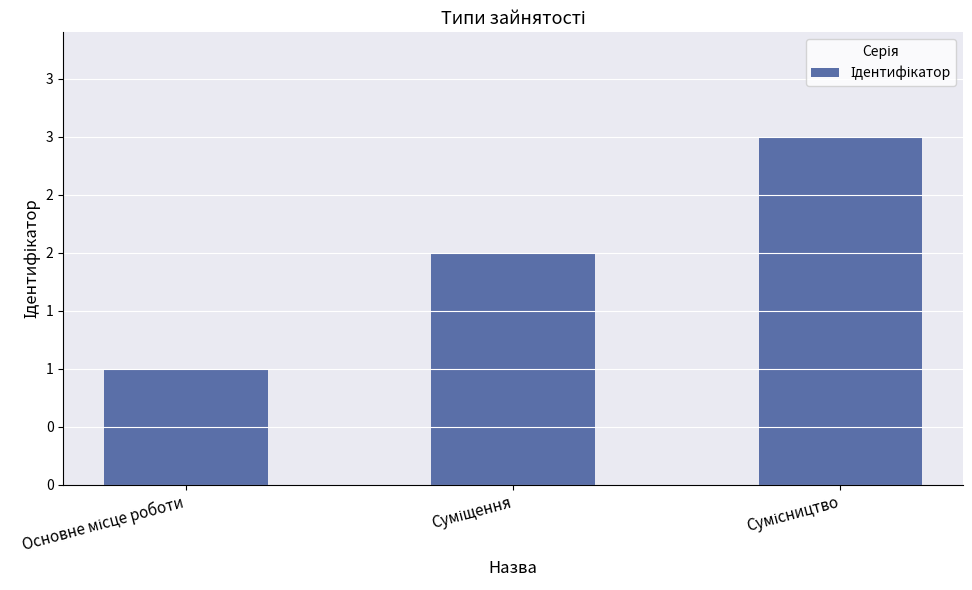

List the labels in order of value, smallest first.

Основне місце роботи, Суміщення, Сумісництво